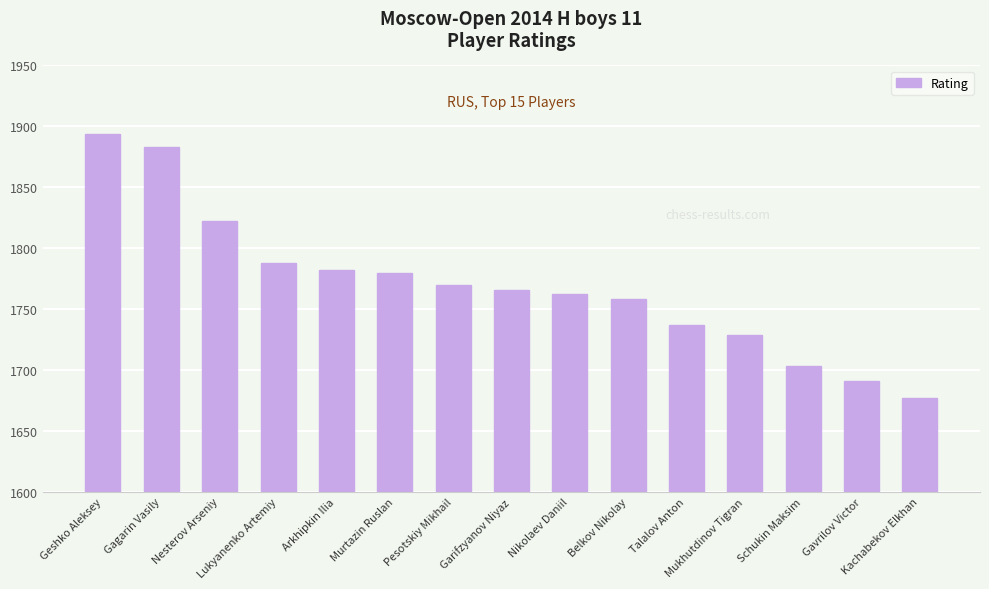

What is the ratio of the value at Murtazin Ruslan to the value at Schukin Maksim?

1.0